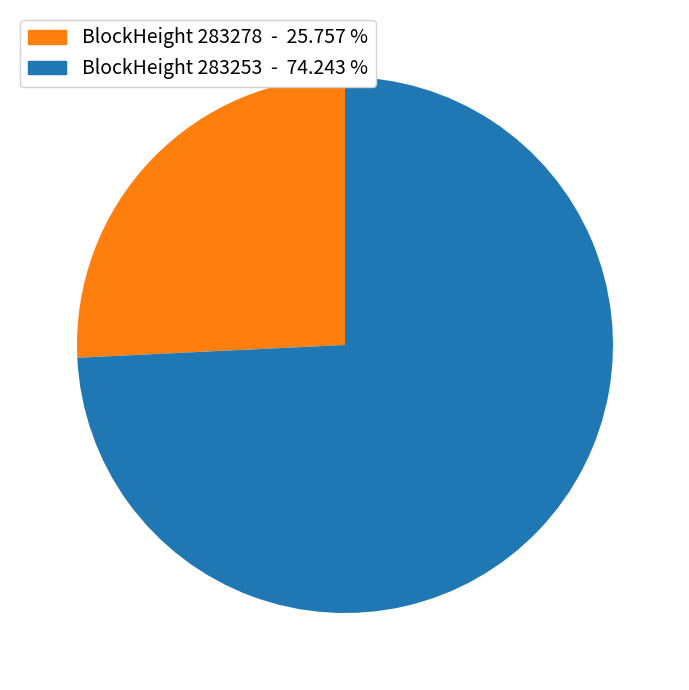

Is there a majority slice in this chart?

Yes